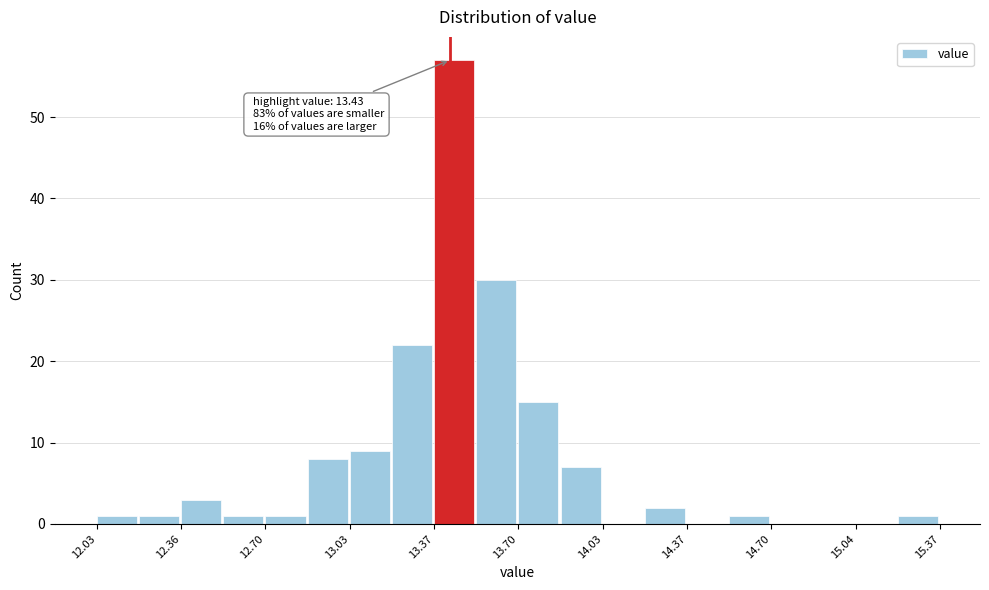

Read against the x-axis, roughly where is the centre of the tallest bar?

13.45